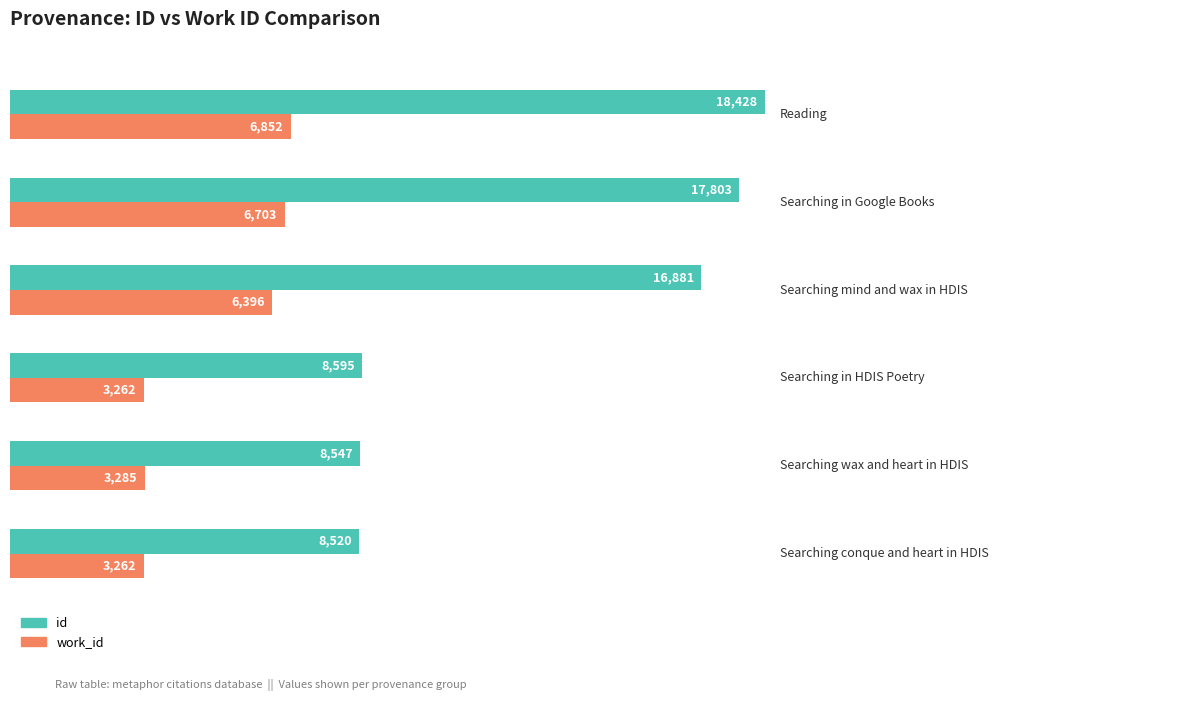

What is the difference between the second highest and second lowest values in the id series?

9256